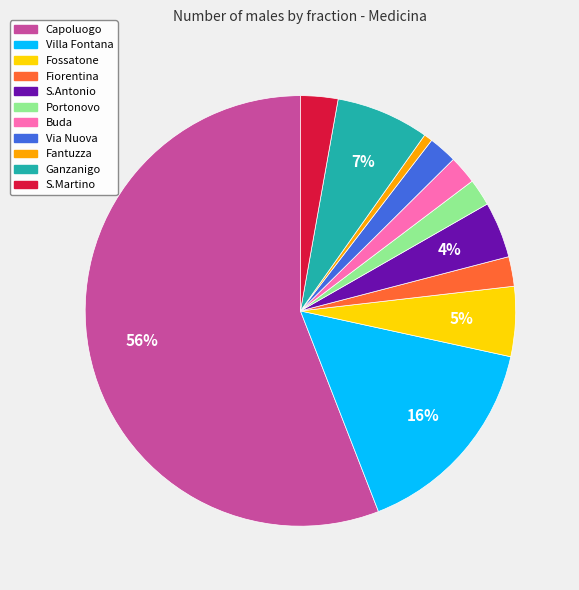

Does Fossatone represent more than half of the total?

No